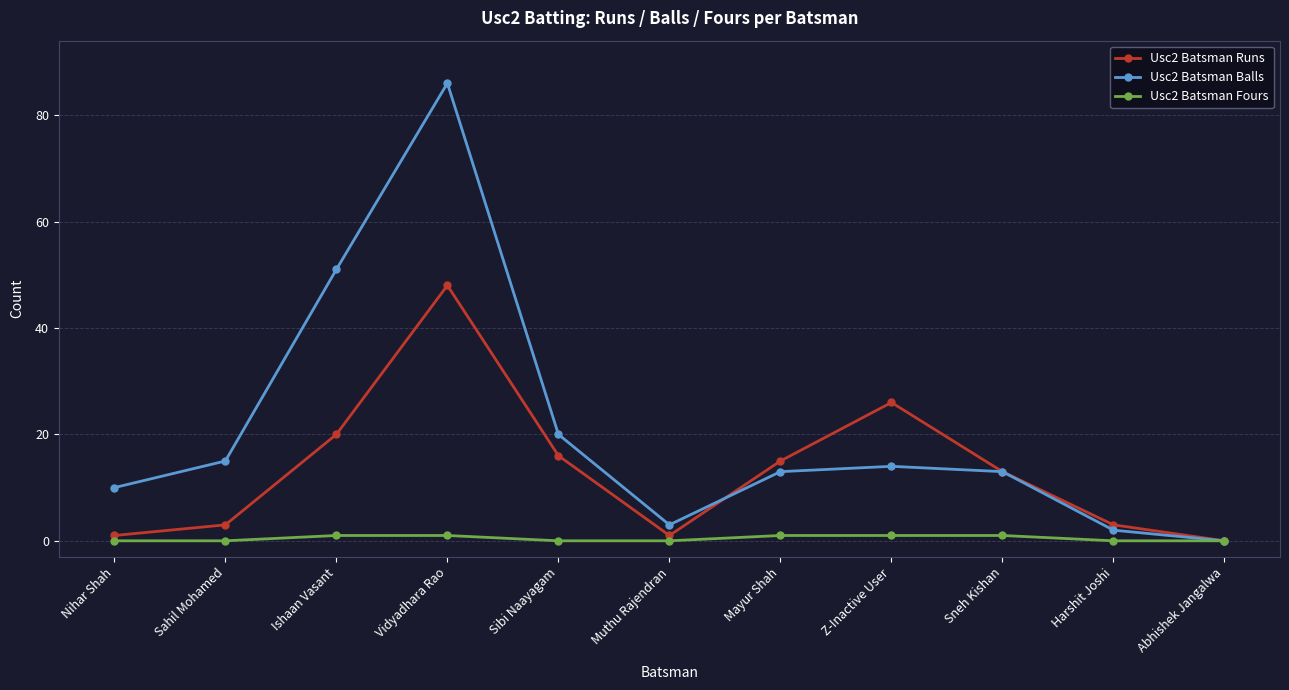

Reading left to right, list all the values displayed in this chart.

Usc2 Batsman Runs: Nihar Shah=1	Sahil Mohamed=3	Ishaan Vasant=20	Vidyadhara Rao=48	Sibi Naayagam=16	Muthu Rajendran=1	Mayur Shah=15	Z-Inactive User=26	Sneh Kishan=13	Harshit Joshi=3	Abhishek Jangalwa=0
Usc2 Batsman Balls: Nihar Shah=10	Sahil Mohamed=15	Ishaan Vasant=51	Vidyadhara Rao=86	Sibi Naayagam=20	Muthu Rajendran=3	Mayur Shah=13	Z-Inactive User=14	Sneh Kishan=13	Harshit Joshi=2	Abhishek Jangalwa=0
Usc2 Batsman Fours: Nihar Shah=0	Sahil Mohamed=0	Ishaan Vasant=1	Vidyadhara Rao=1	Sibi Naayagam=0	Muthu Rajendran=0	Mayur Shah=1	Z-Inactive User=1	Sneh Kishan=1	Harshit Joshi=0	Abhishek Jangalwa=0